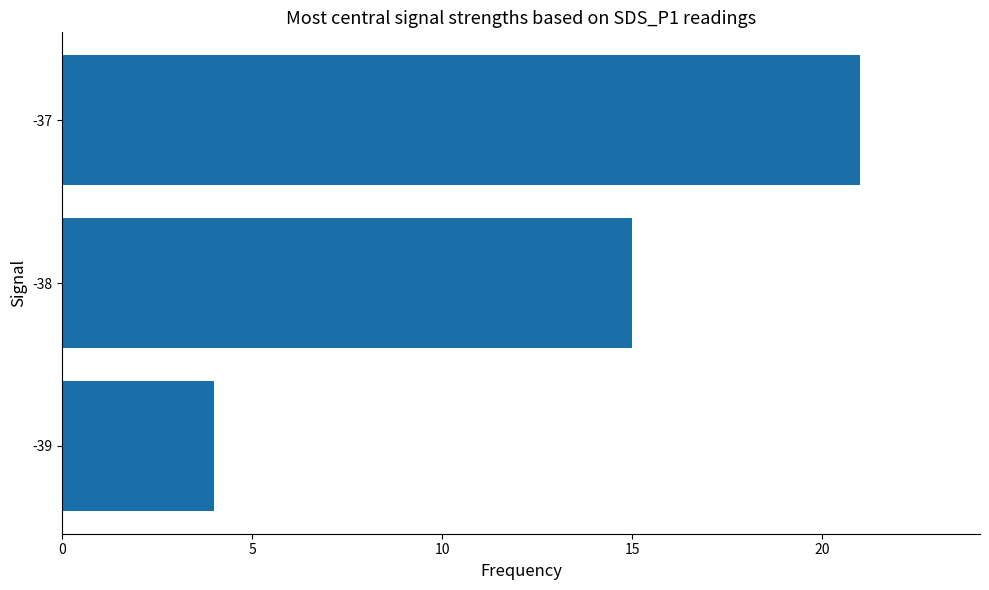

Are the bars grouped side by side (vs. stacked)?

No